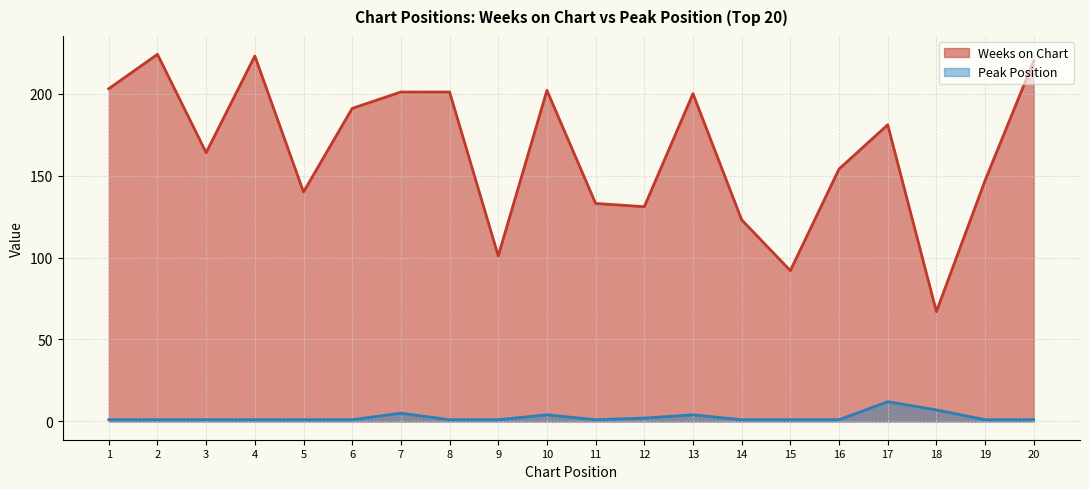

Which series has the widest spread of values?

Weeks on Chart